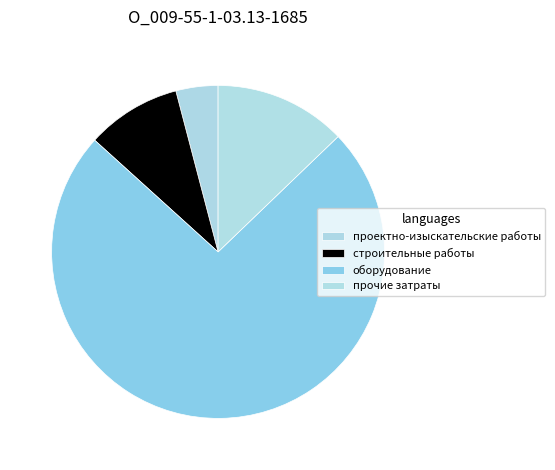

Is it true that строительные работы is 17% of the pie?

False